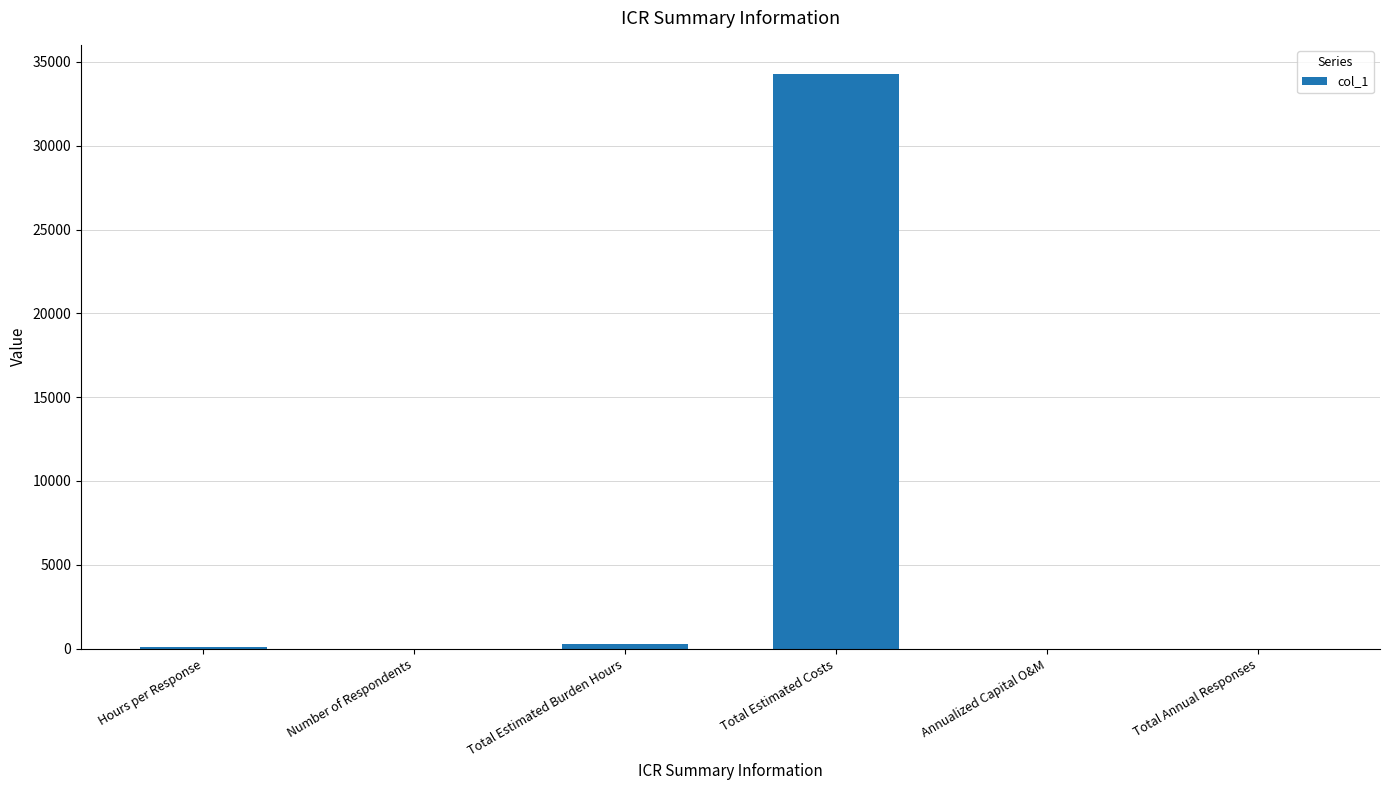

Between Total Estimated Costs and Number of Respondents, which is larger?

Total Estimated Costs